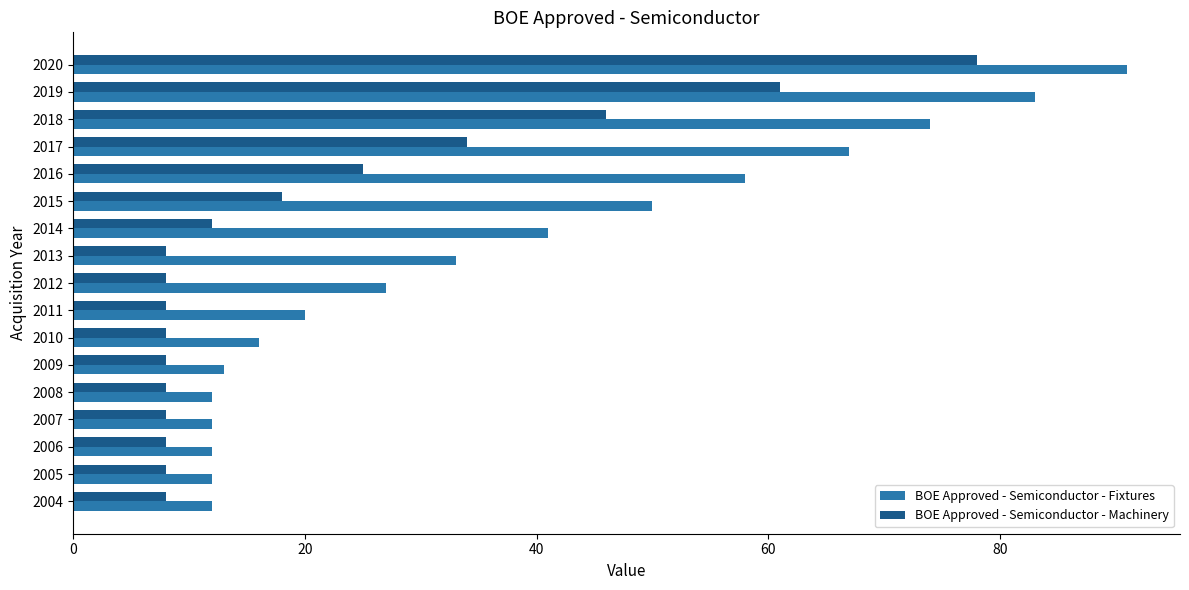

Rank the series by their average value, from lowest to highest.

BOE Approved - Semiconductor - Machinery, BOE Approved - Semiconductor - Fixtures